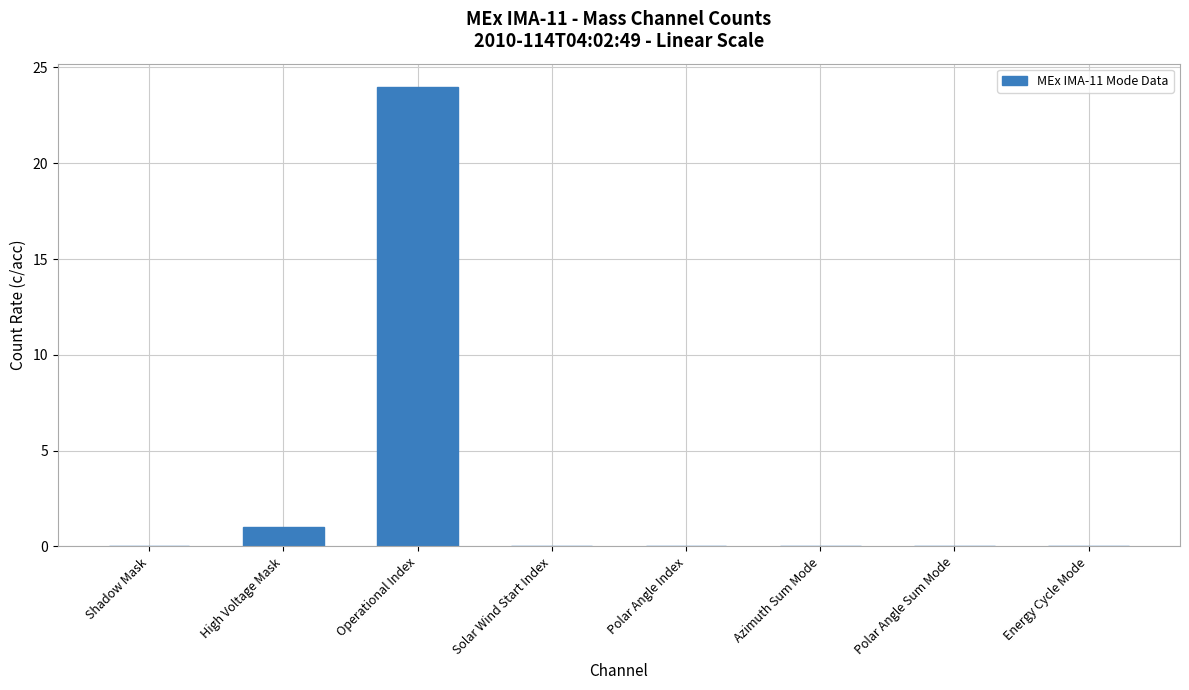

True or false: the data shows 16 at Azimuth Sum Mode.

False